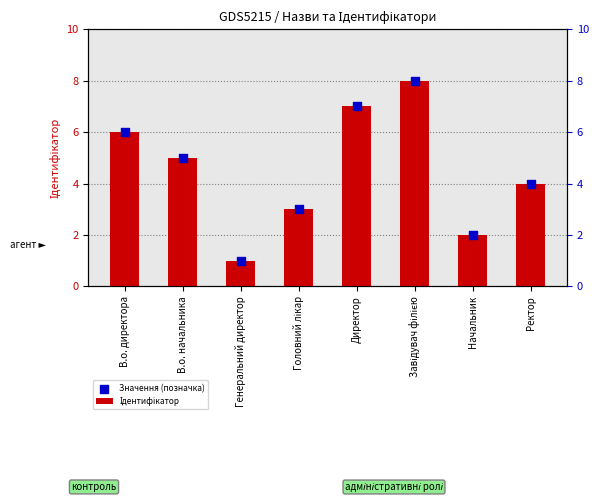

Which series has the largest total across all categories?

Ідентифікатор